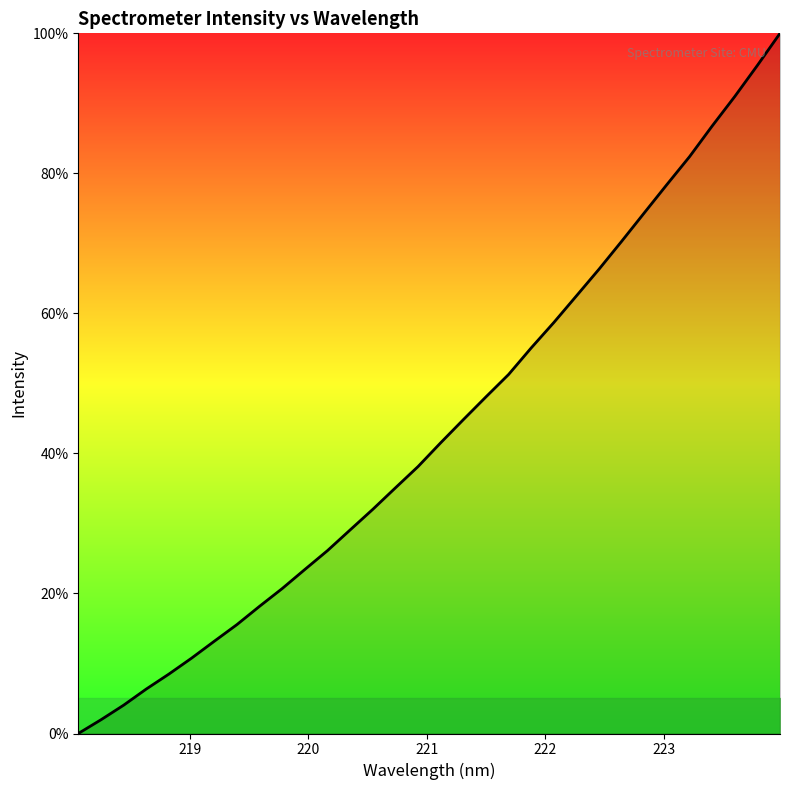

What is the difference between the maximum and minimum values?

100.0